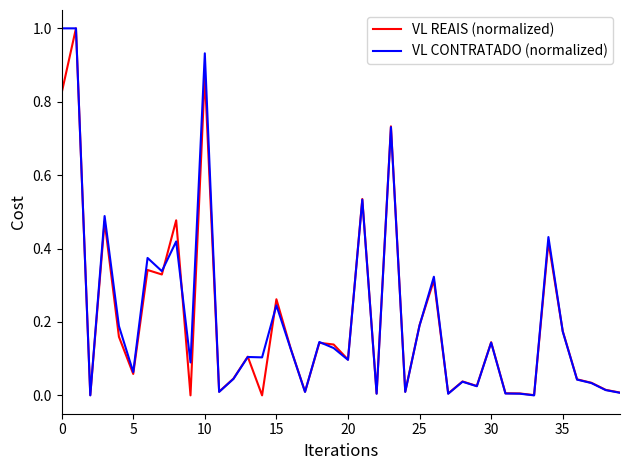

What is the greatest value displayed?

1.0